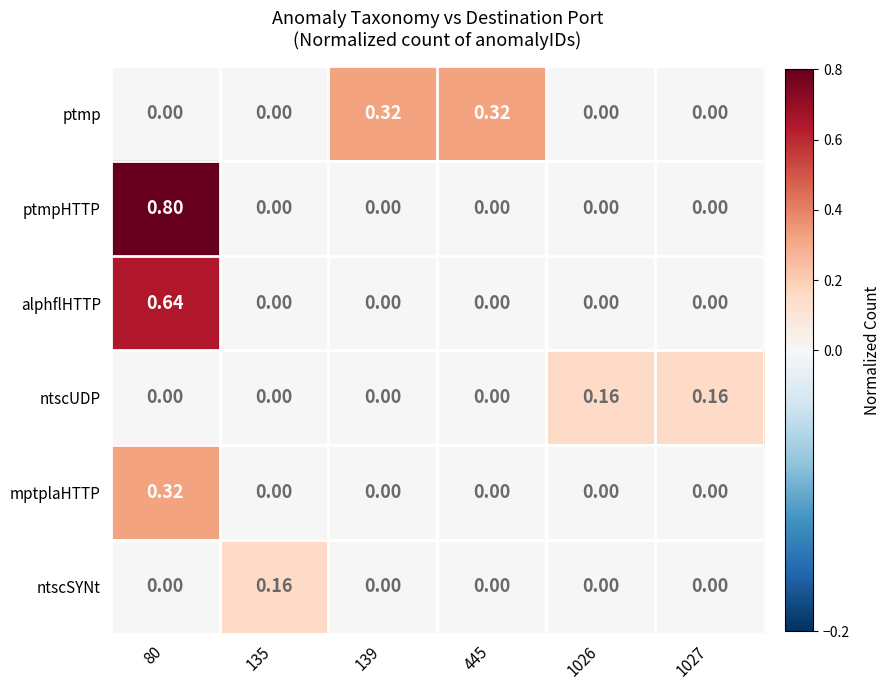

Which series has the largest range (max minus min)?

ptmpHTTP